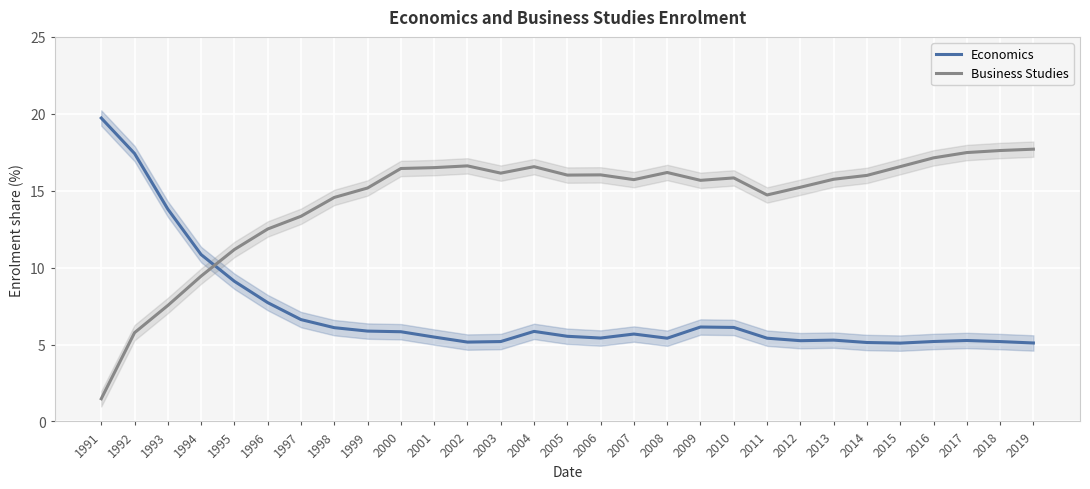

Where do Economics and Business Studies first cross each other?

1994 and 1995